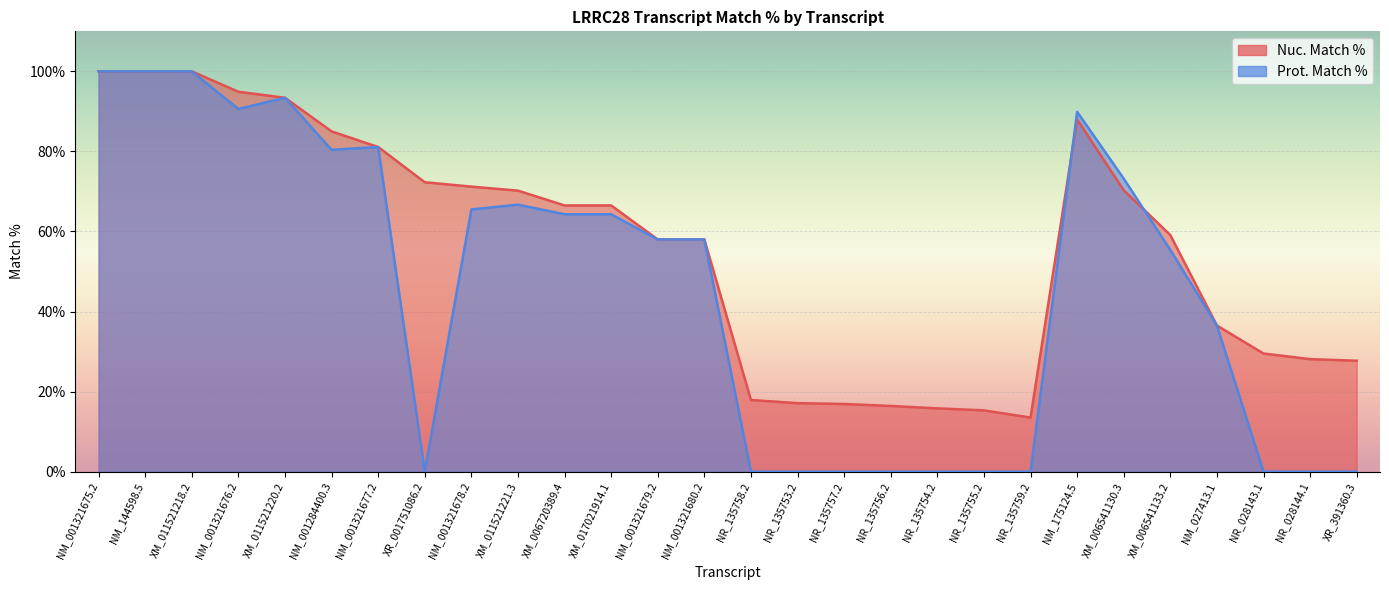

At which label does Nuc. Match % first exceed 66?

NM_001321675.2